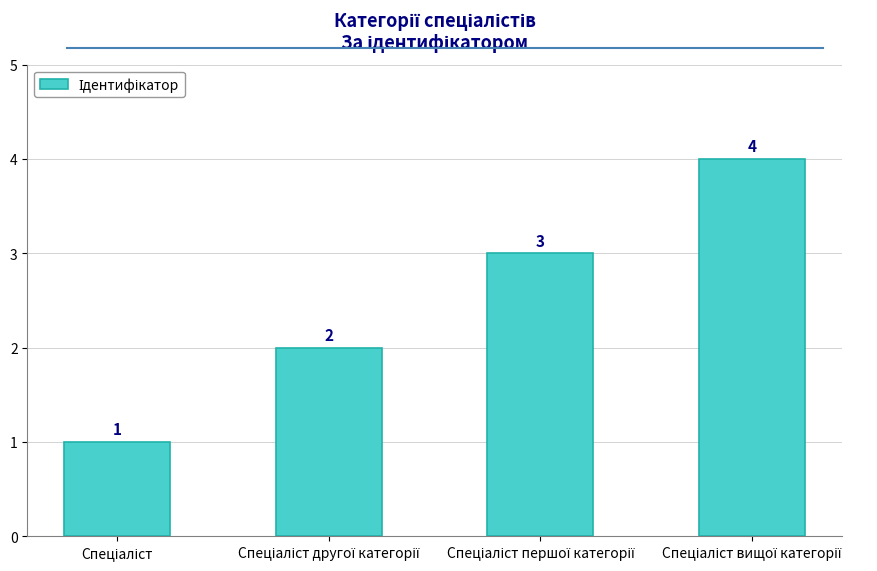

Count the values in the range 2 to 4.

3